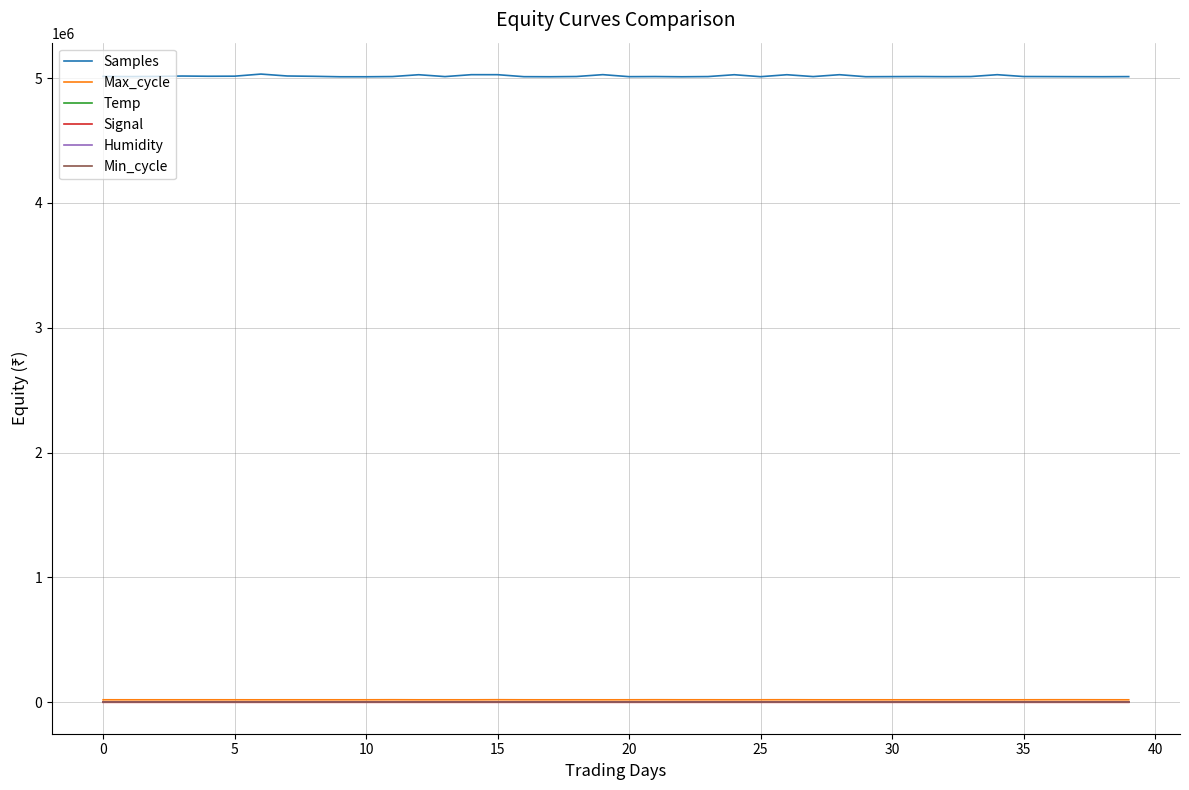

Which series has the largest range (max minus min)?

Samples